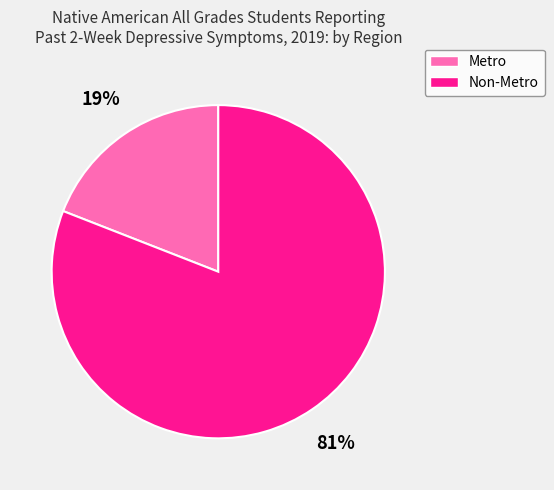

Which has a higher value, Metro or Non-Metro?

Non-Metro